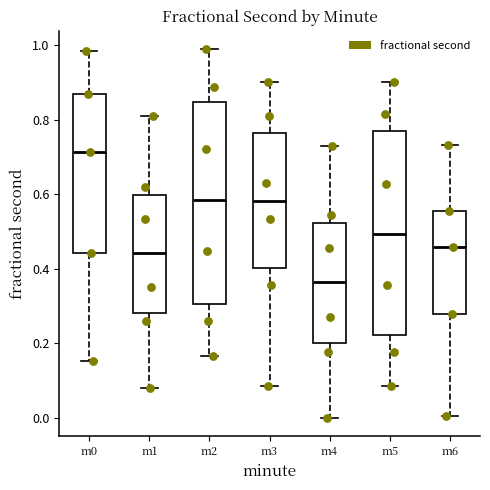

Reading left to right, read every box against the y-axis: the position of its median line, the range the box covers, and the ends of its whiskers. The values are not printed on the chart, so give them approximately, as read against the axis.

m0: median 0.72, box 0.44 to 0.86, whiskers 0.16 to 0.98
m1: median 0.44, box 0.28 to 0.60, whiskers 0.08 to 0.80
m2: median 0.58, box 0.30 to 0.84, whiskers 0.16 to 0.98
m3: median 0.58, box 0.40 to 0.76, whiskers 0.08 to 0.90
m4: median 0.36, box 0.20 to 0.52, whiskers 0.00 to 0.72
m5: median 0.50, box 0.22 to 0.76, whiskers 0.08 to 0.90
m6: median 0.46, box 0.28 to 0.56, whiskers 0.00 to 0.74